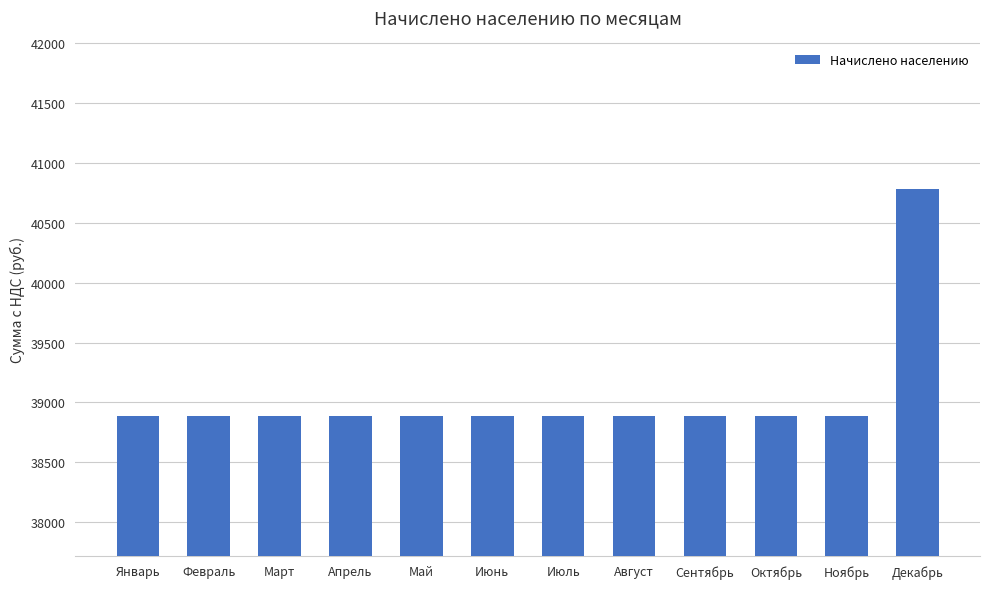

Reading left to right, list all the values displayed in this chart.

38887.6	38887.6	38887.6	38887.6	38887.6	38887.6	38887.6	38887.6	38887.6	38887.6	38887.6	40783.9